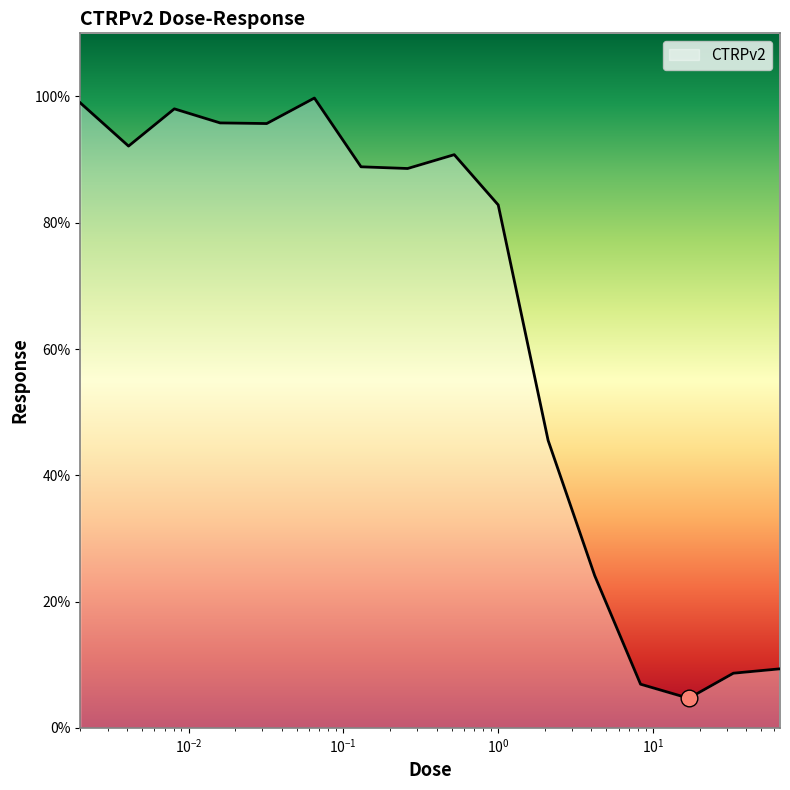

What is the difference between the maximum and minimum values?

95.1